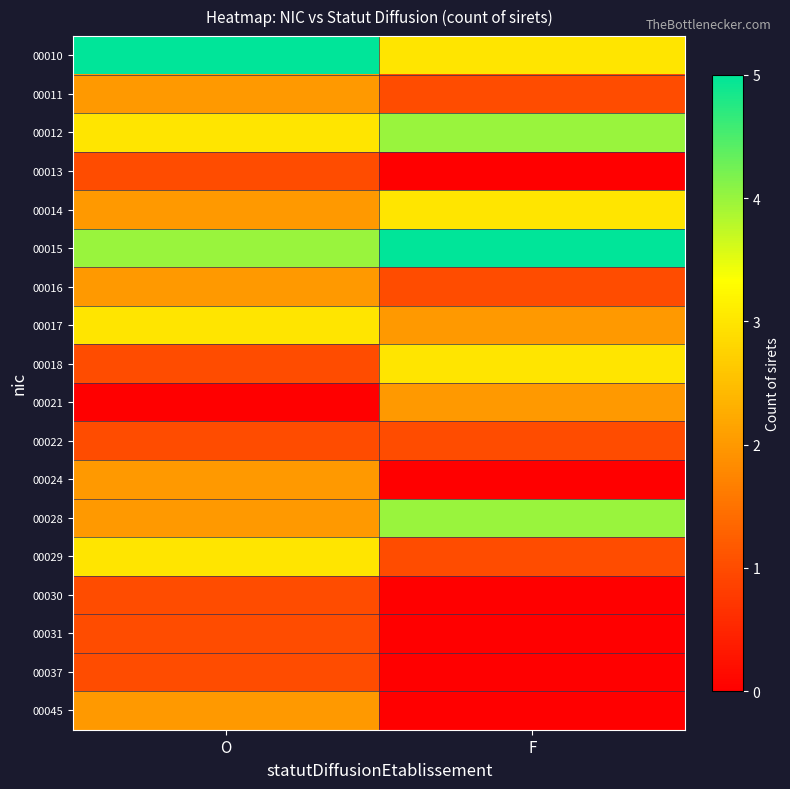

Which category has the highest value across all series?

O